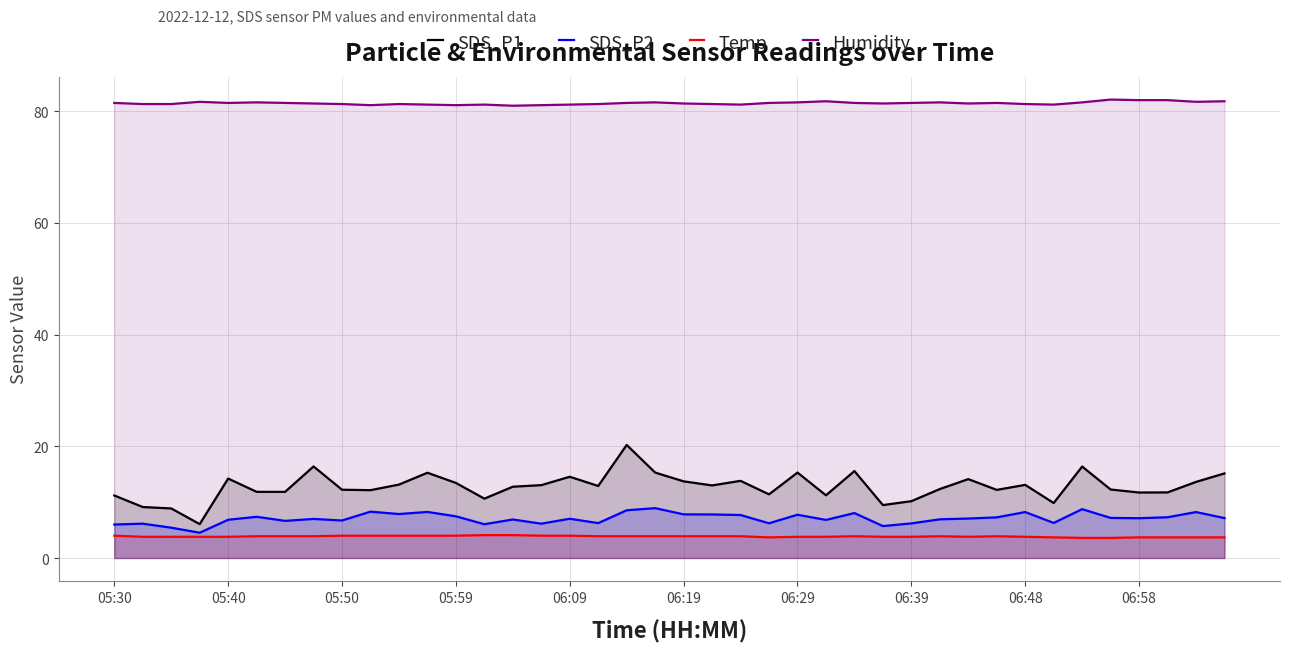

What is the sum of all Temp values?

154.4